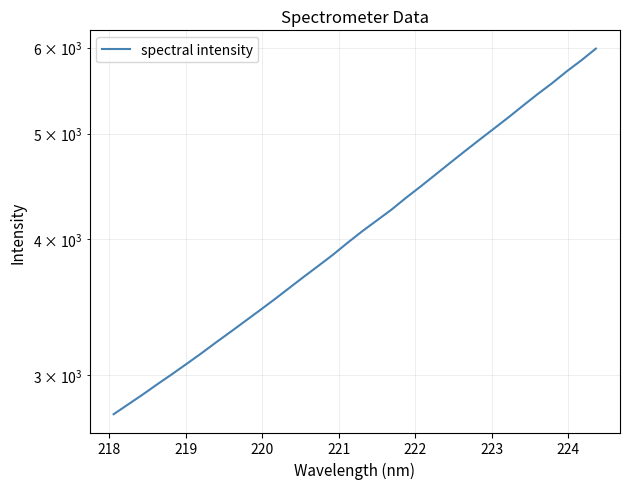

Reading right to left, extract all data points from this chart.

5987.3	5839.9	5705.5	5564.5	5436.3	5305.0	5174.9	5052.4	4933.3	4815.6	4698.6	4583.6	4471.6	4365.6	4257.0	4160.9	4066.8	3968.9	3869.7	3779.5	3692.6	3605.6	3520.7	3440.2	3362.5	3286.6	3213.7	3140.6	3071.6	3005.2	2941.8	2878.4	2818.7	2760.2